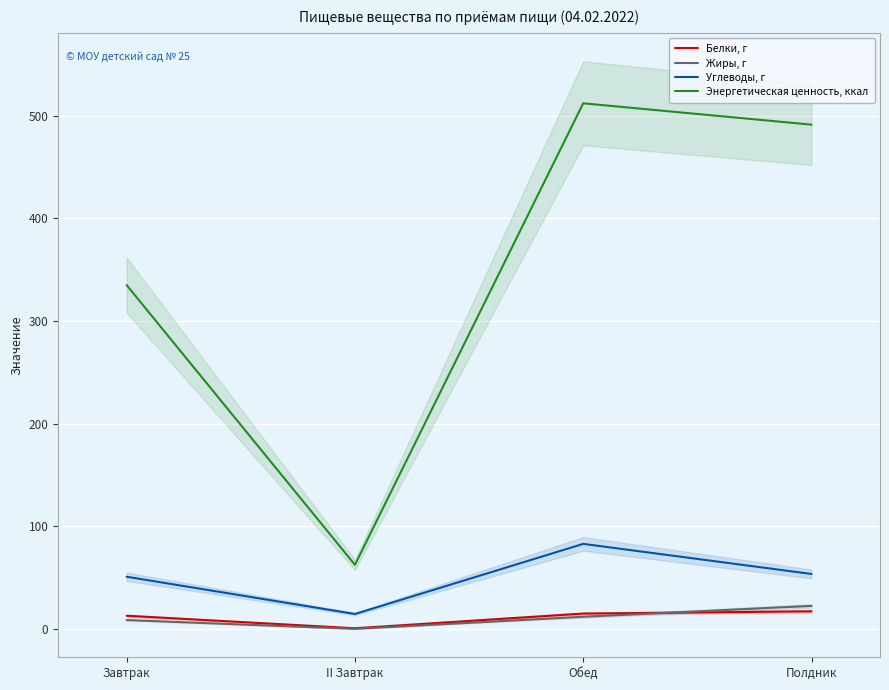

What is the sum of all Белки, г values?

46.2